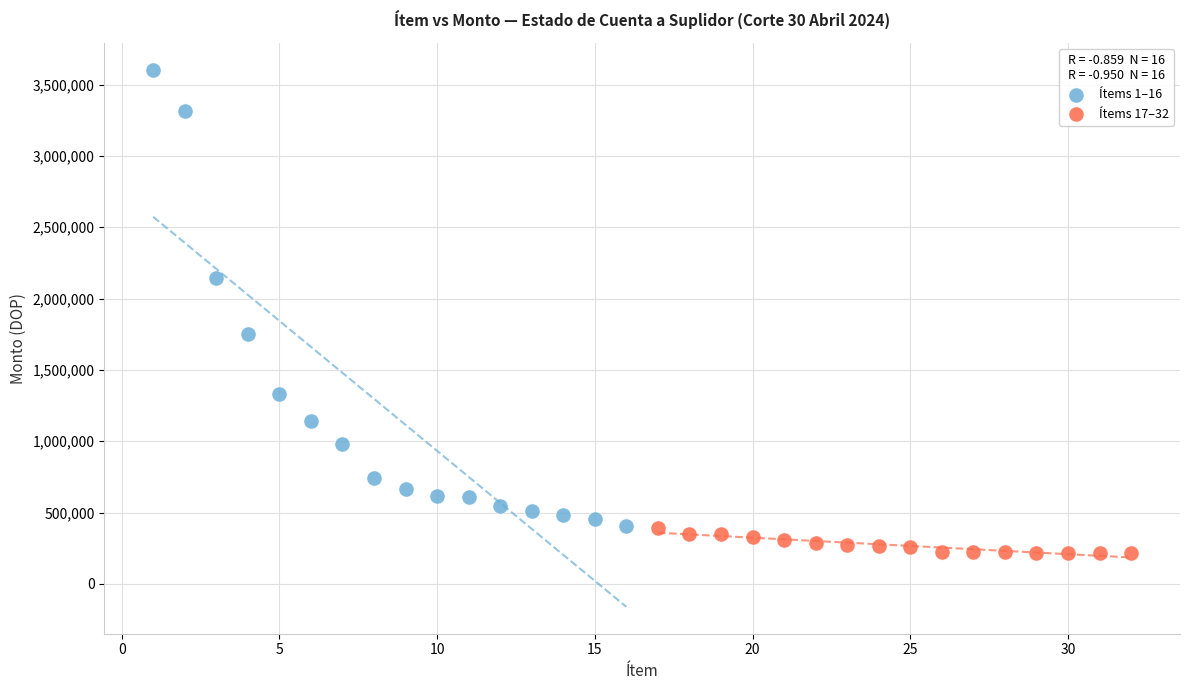

Which series reaches the maximum Y coordinate?

Ítems 1–16